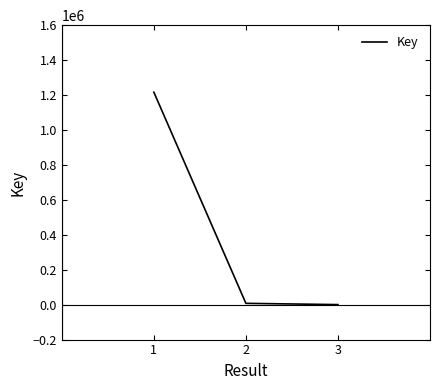

At which label does the data first exceed 7482?

1